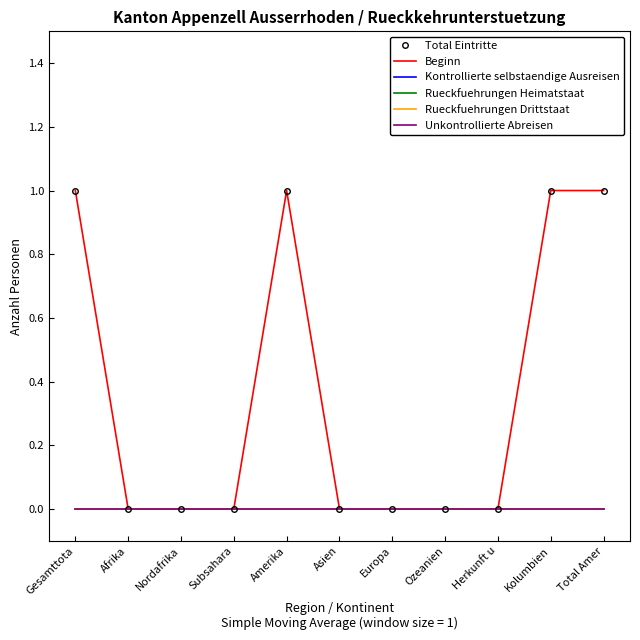

At Amerika, list the series in order from largest to smallest.

Total Eintritte, Beginn, Kontrollierte selbstaendige Ausreisen, Rueckfuehrungen Heimatstaat, Rueckfuehrungen Drittstaat, Unkontrollierte Abreisen